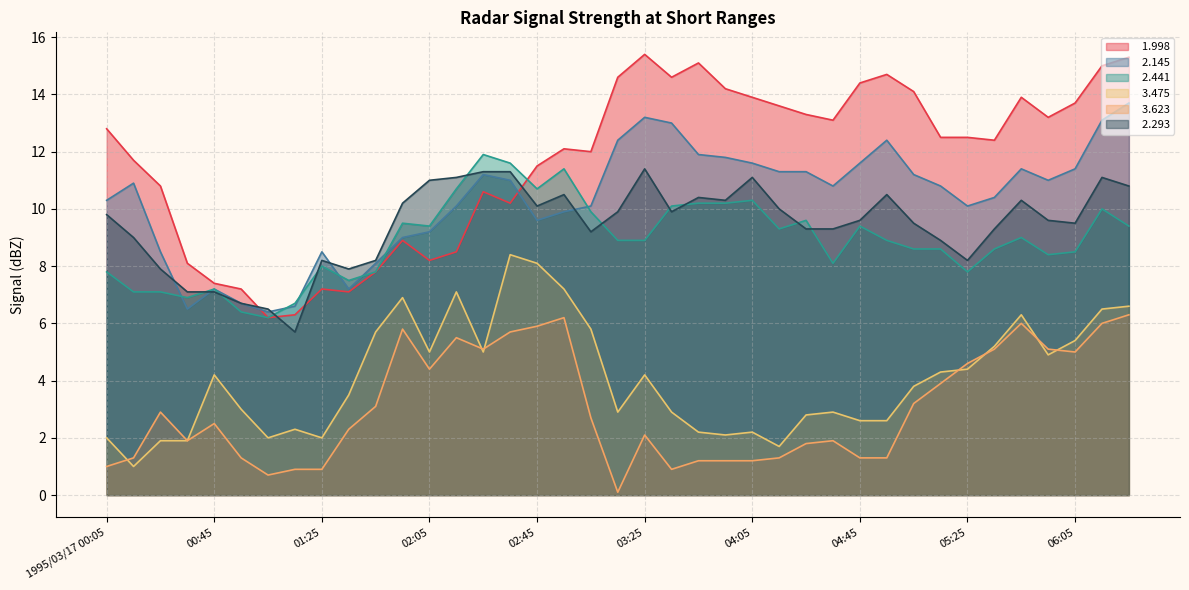

At which category does   2.145 reach its first local valley?

00:35